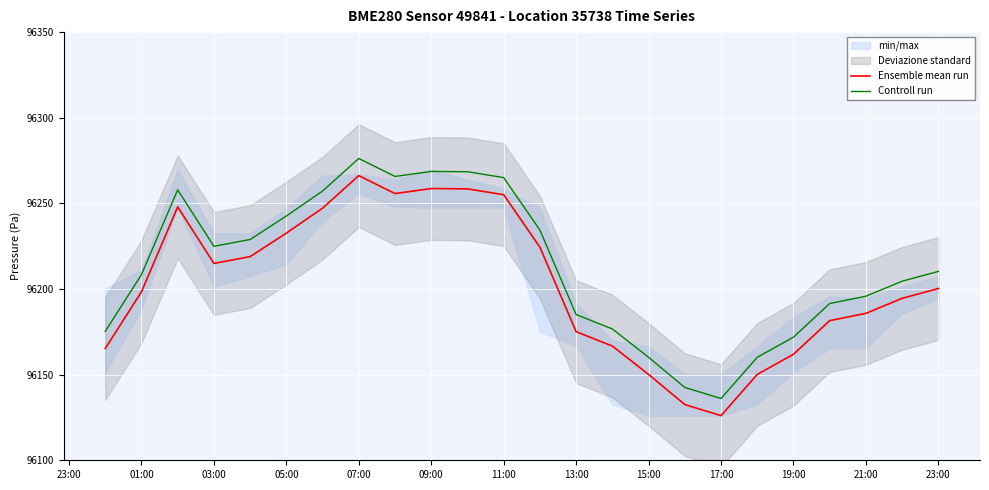

True or false: Controll run has a value of 96195.8 at 21:00.

True